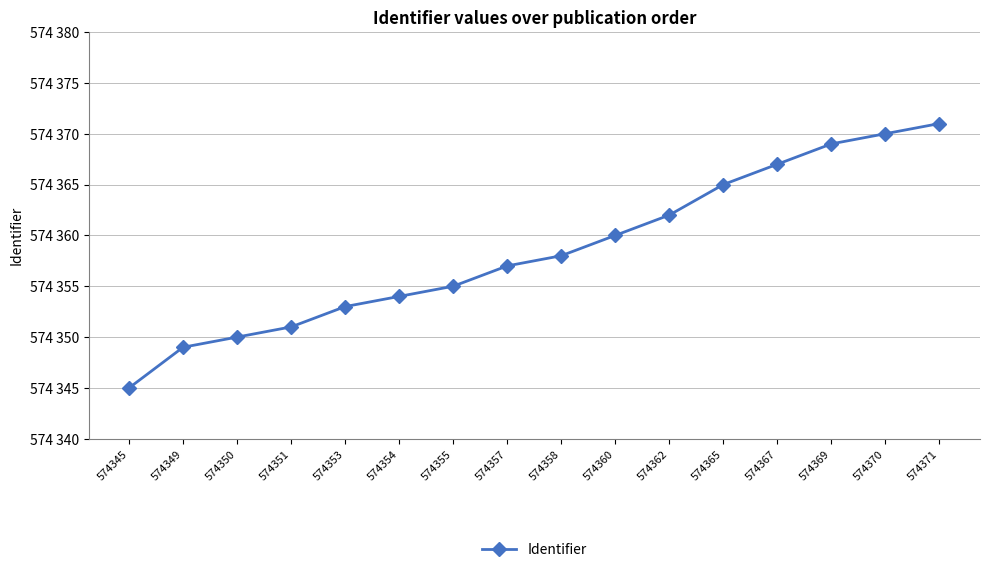

What is the difference between the maximum and second lowest values?

22